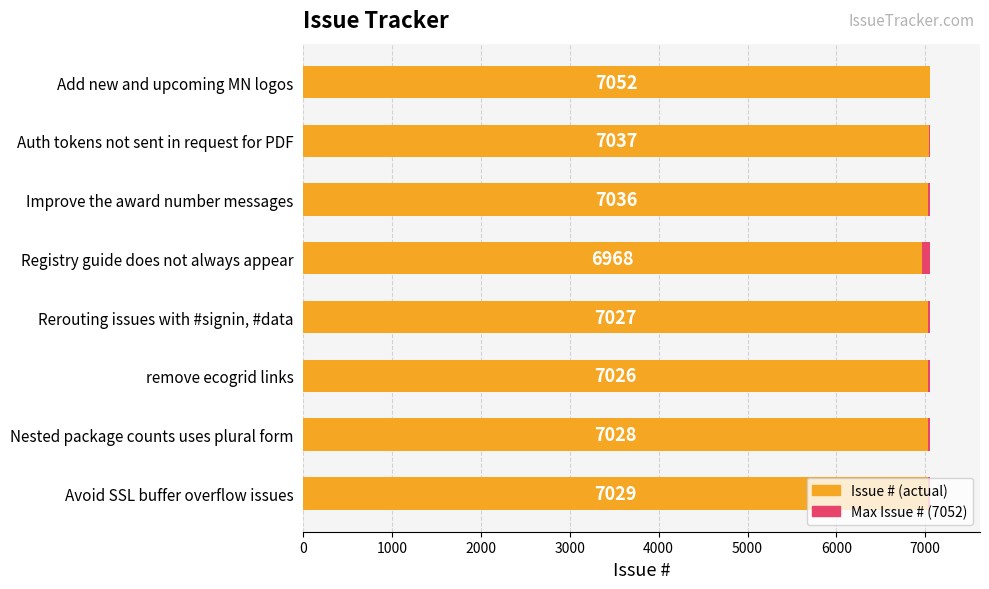

What is the difference between the second highest and minimum values in the Issue # series?

69.0